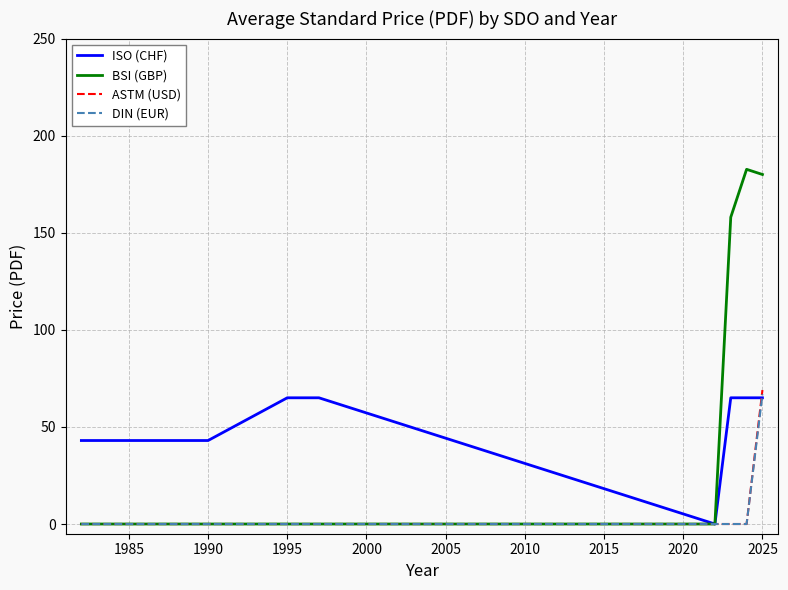

What is the average value of the ASTM (USD) series?

7.7